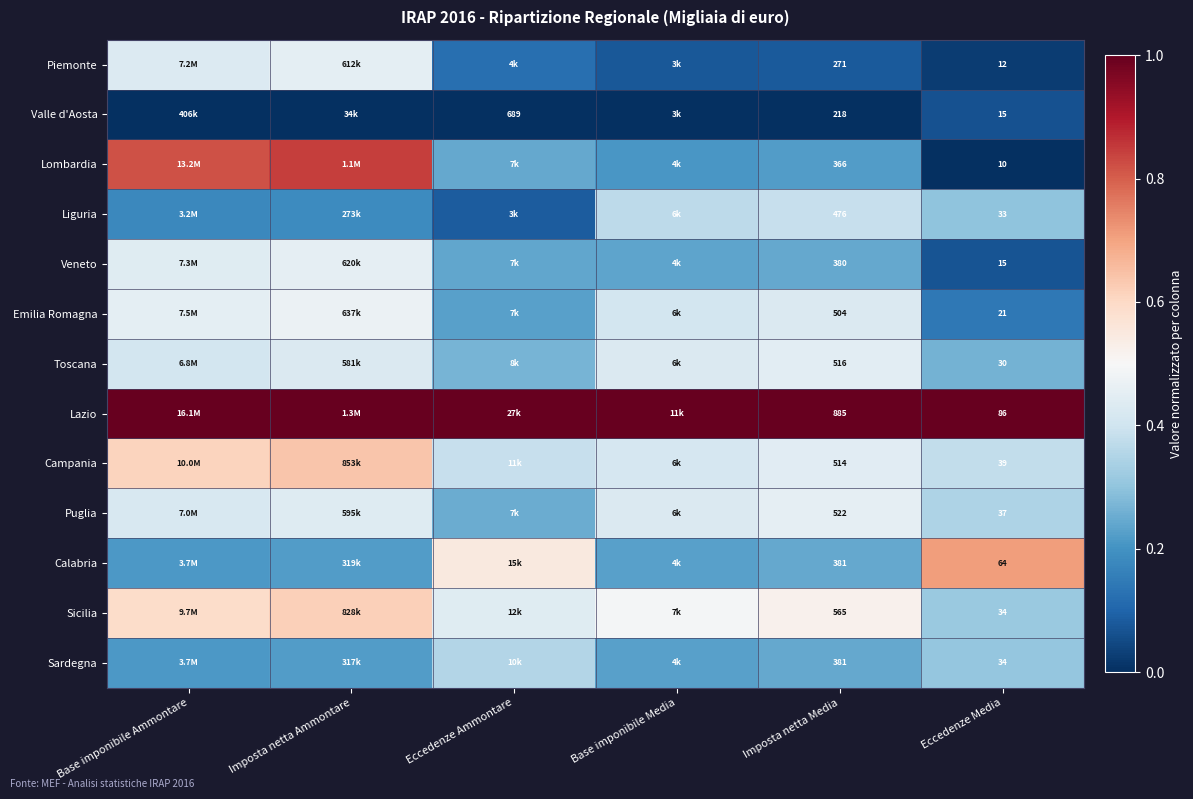

Is the value of Sardegna at Eccedenze Media greater than the value of Lazio at Imposta netta Media?

No